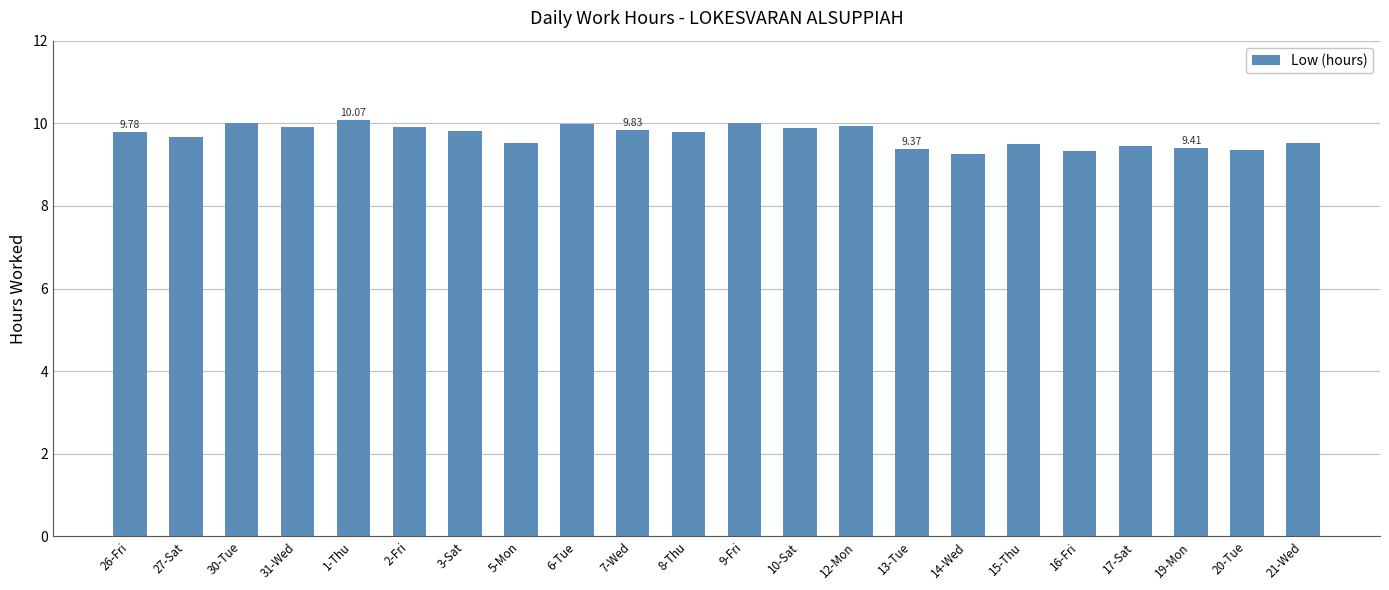

What is the average value?

9.7